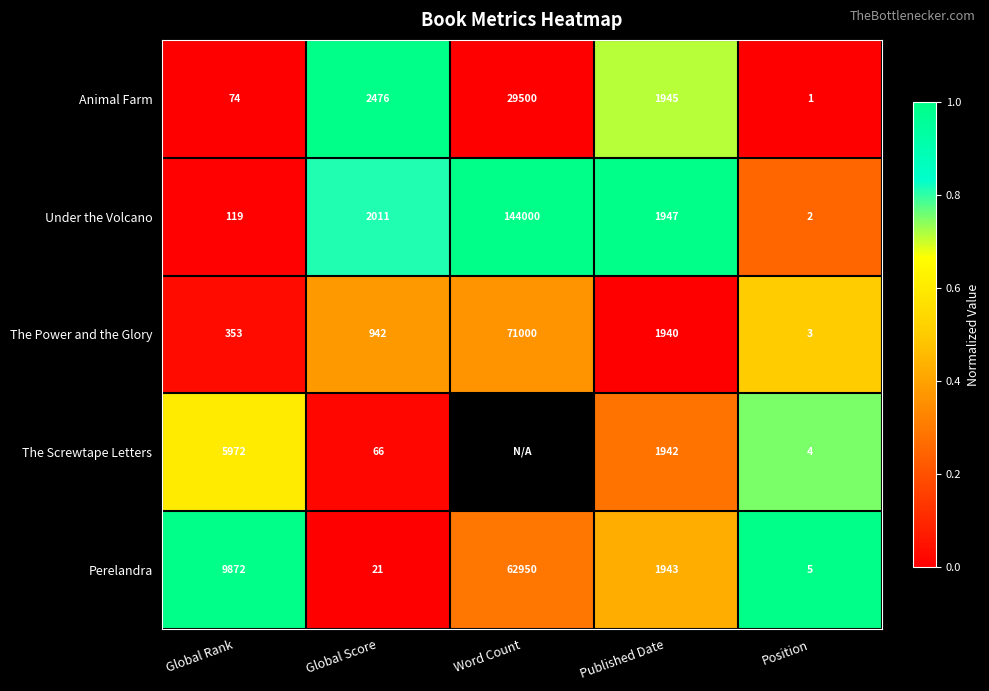

At which category is the sum across all series the highest?

Position